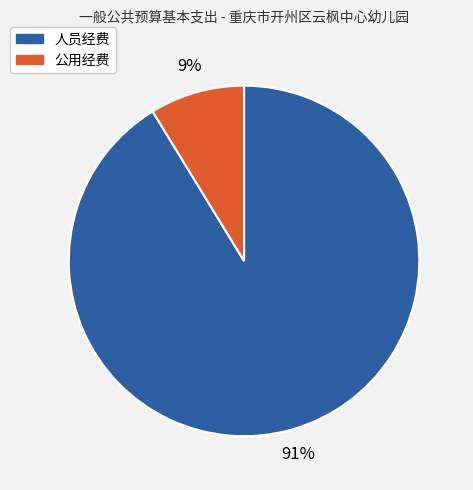

Is there any slice that represents more than half of the pie?

Yes